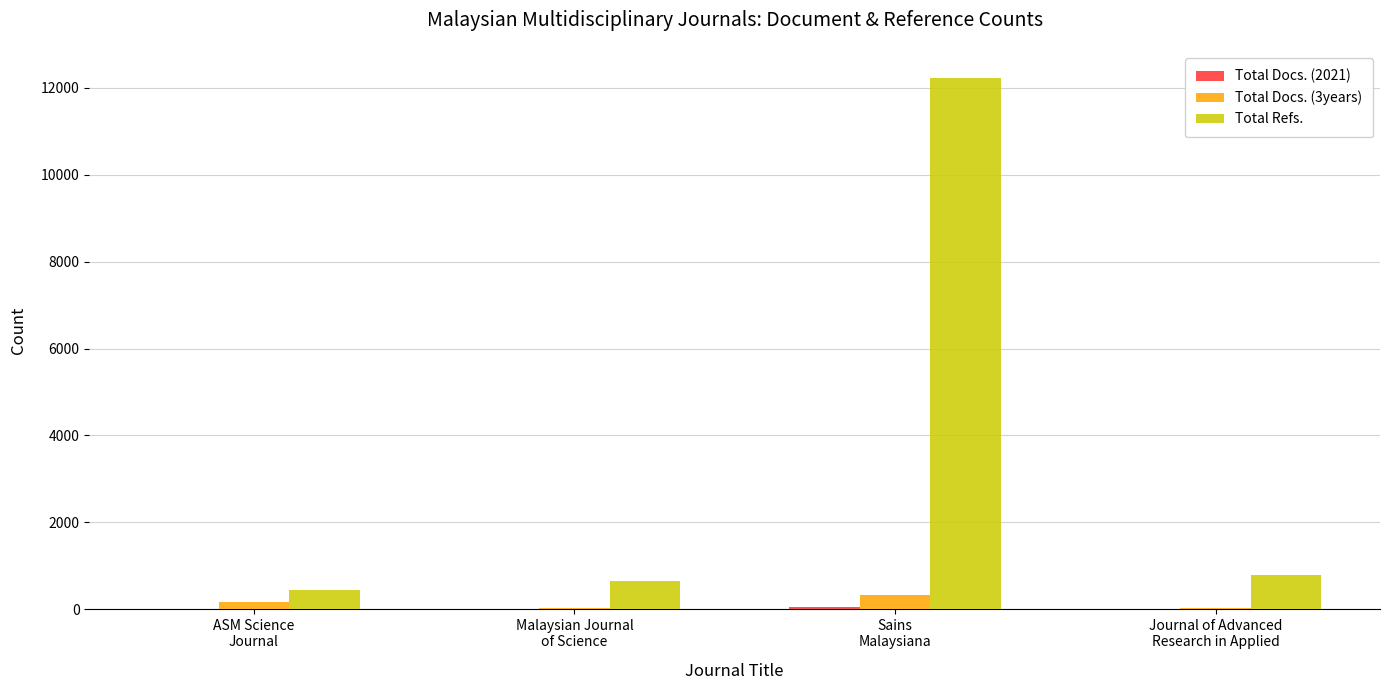

Which series has the largest total across all categories?

Total Refs.